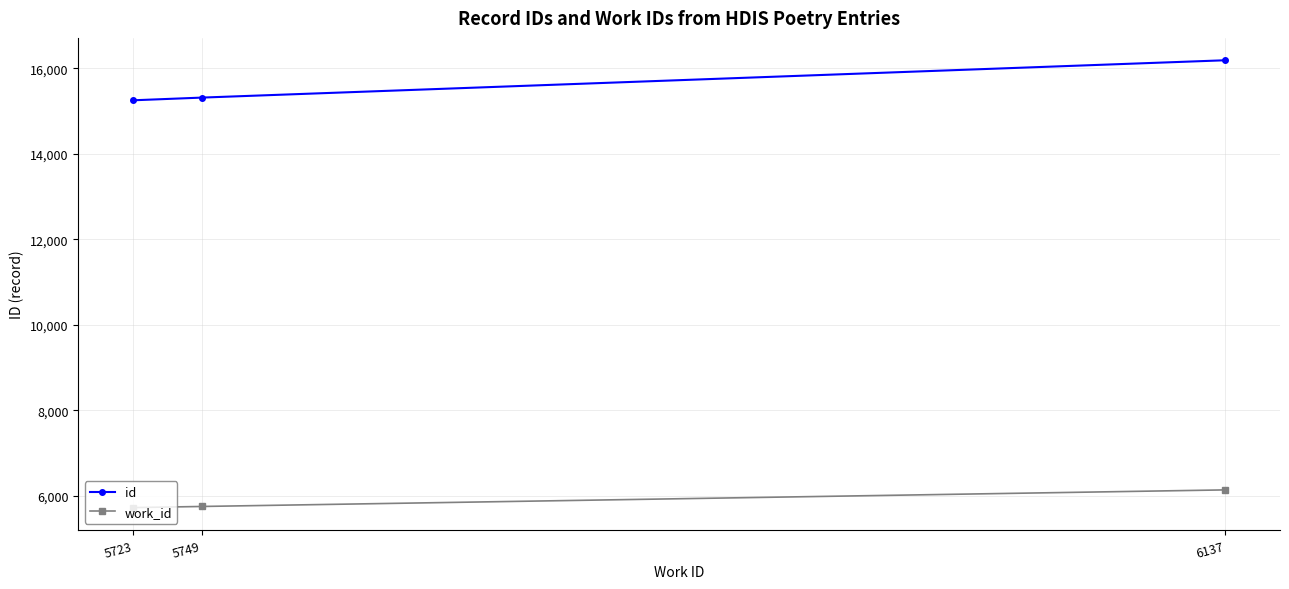

Between 5749 and 6137, which series saw the biggest shift?

id